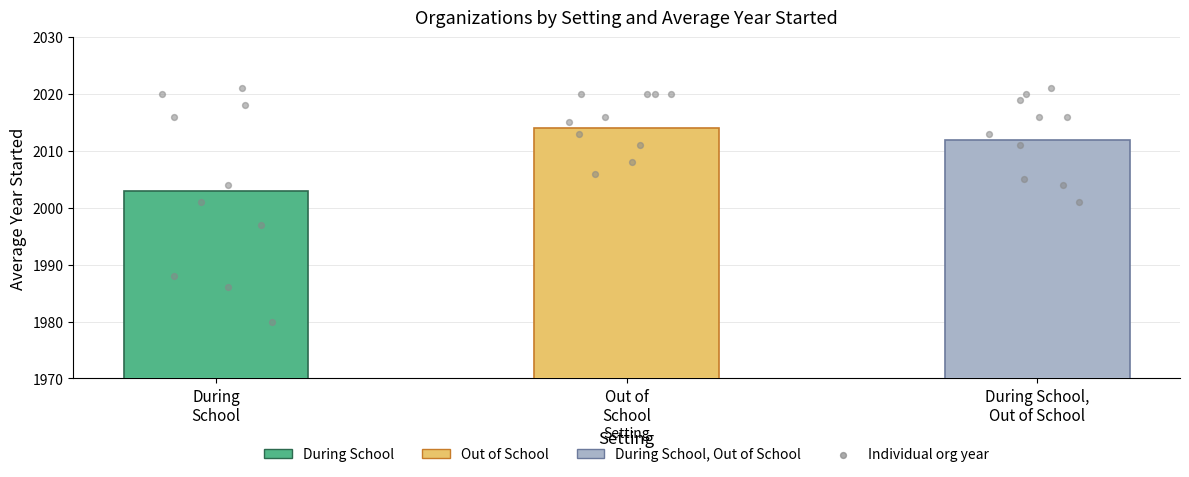

What are all the series names shown in the legend?

During School, Out of School, During School, Out of School